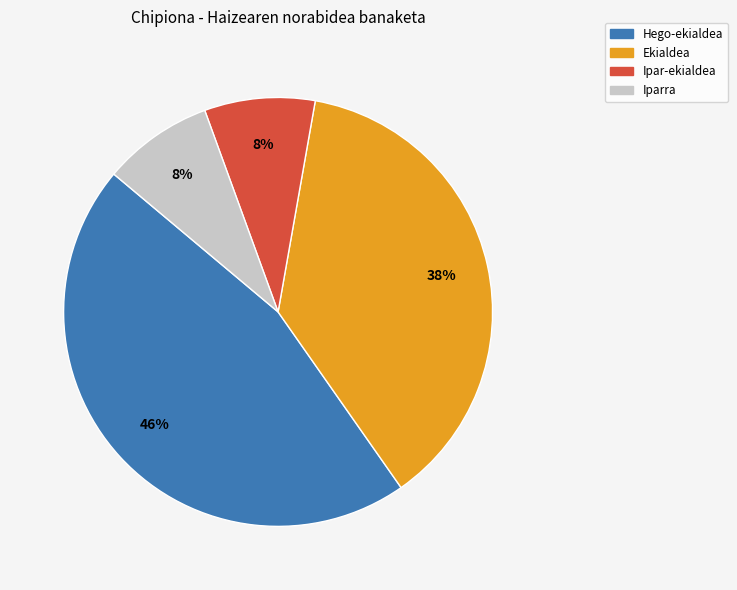

Is the sum of Ekialdea and Iparra greater than half?

No